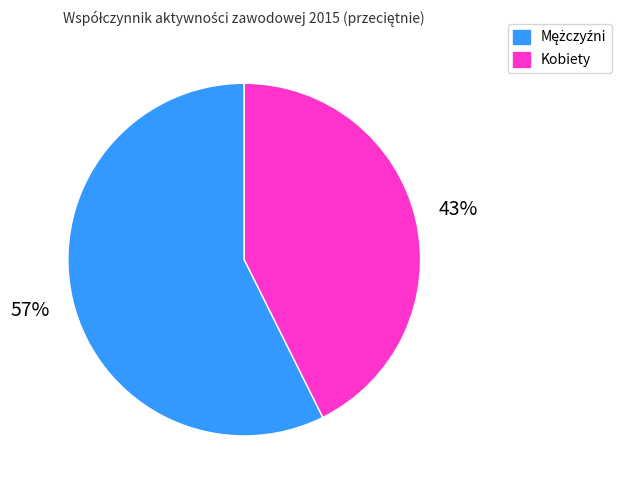

To the nearest percent, what is the average slice percentage?

50%